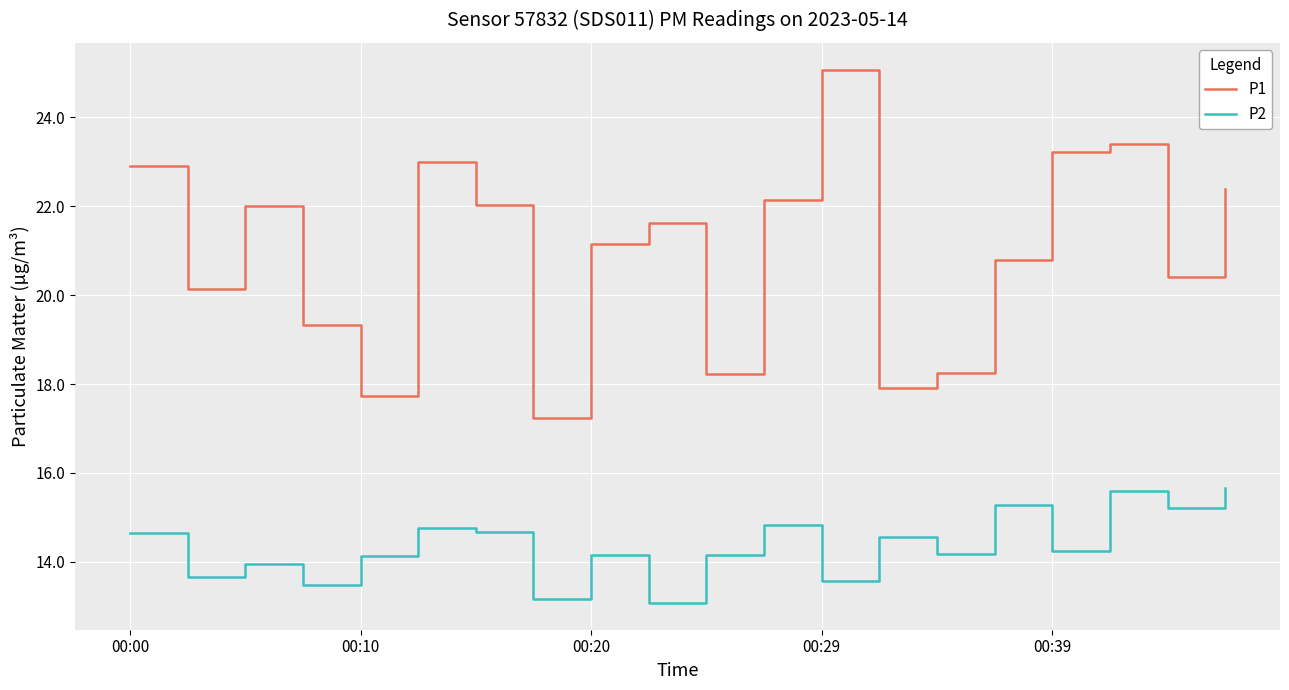

What is the difference between the maximum and minimum values in the P2 series?

2.6